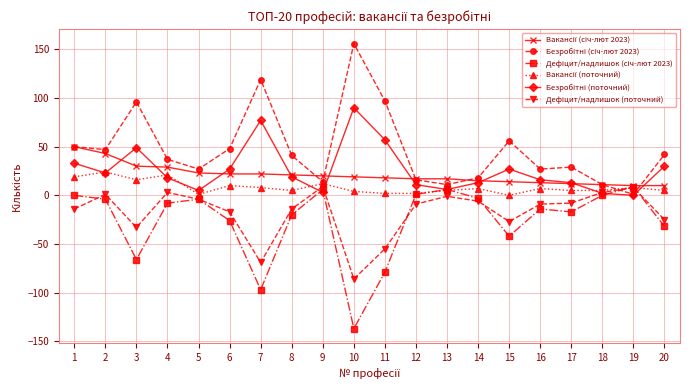

Which category has the lowest value across all series?

10